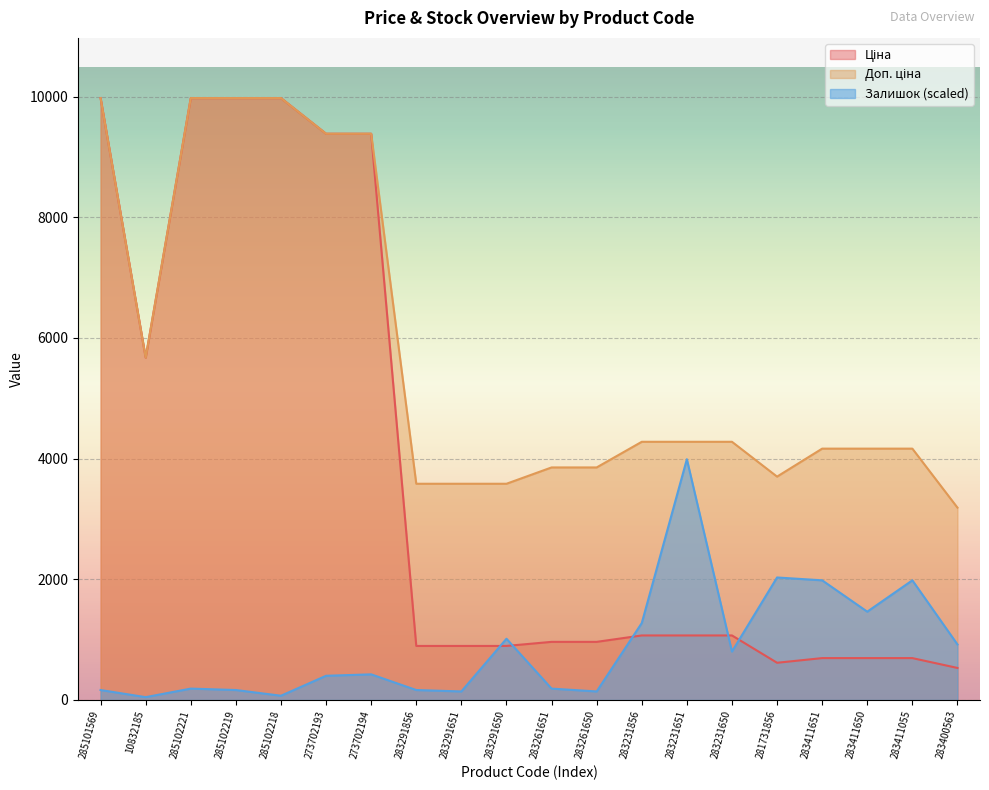

Which category has the highest value across all series?

285101569